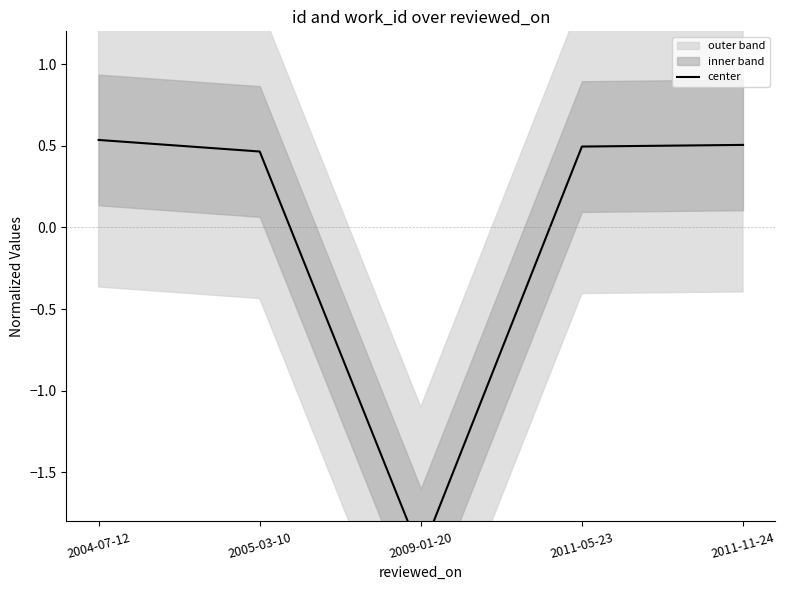

Which has a higher value, 2005-03-10 or 2011-11-24?

2011-11-24